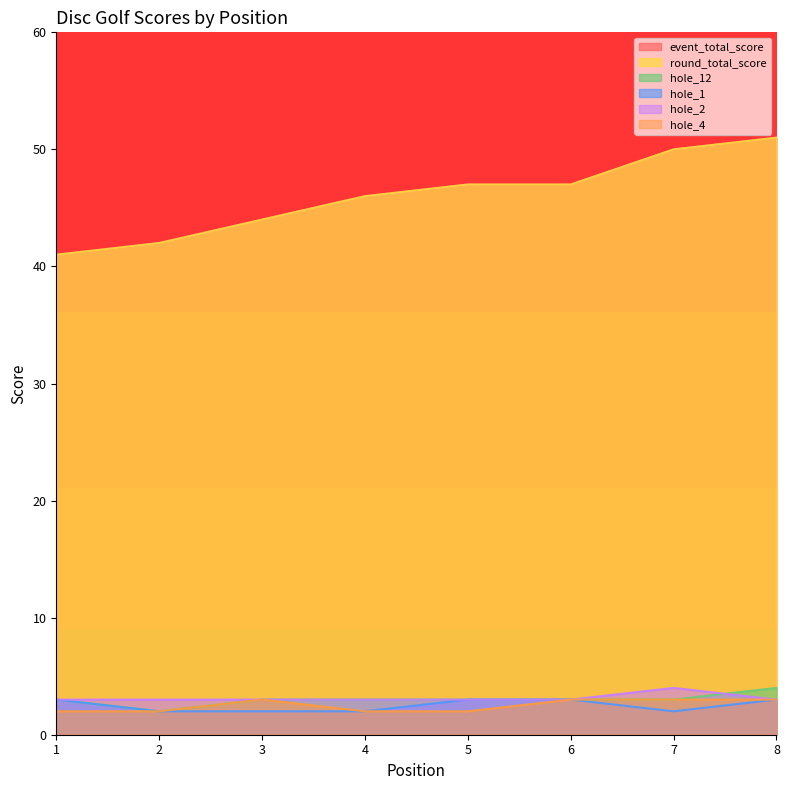

At how many categories does at least one series exceed 27?

8